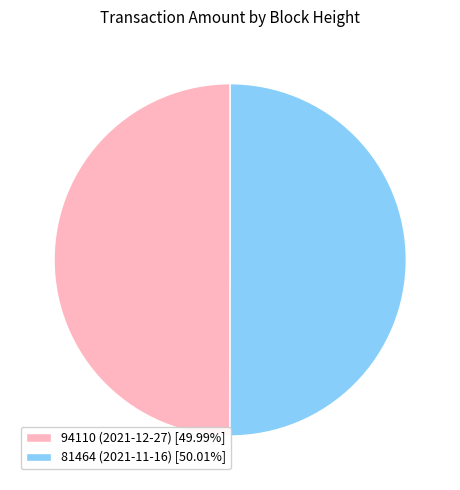

Approximately how many times larger is the value at 81464 (2021-11-16) [50.01%] compared to 94110 (2021-12-27) [49.99%]?

1.0